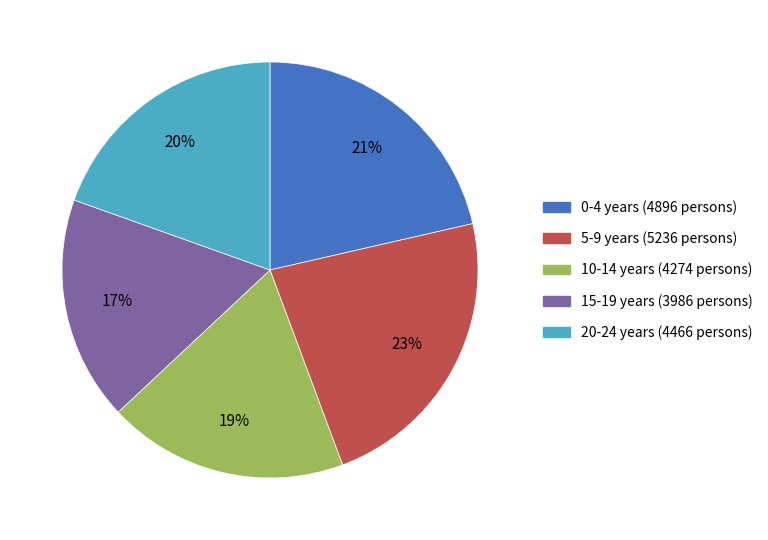

Does 20-24 years represent more than half of the total?

No